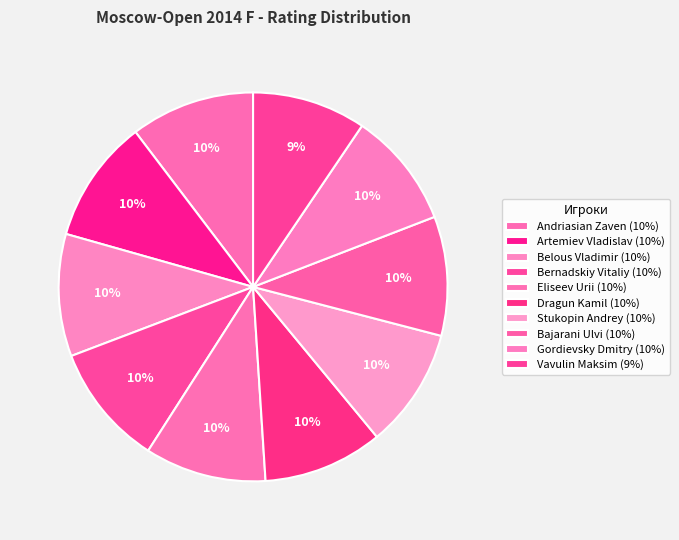

To the nearest percent, what is the difference between the largest and smallest slice percentages?

1%